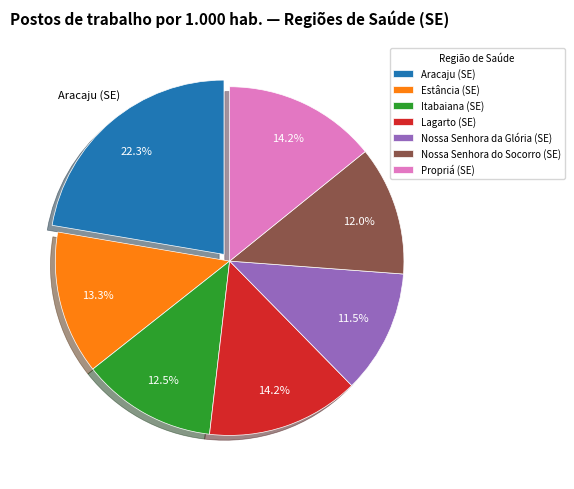

True or false: Propriá (SE) accounts for 26% of the total.

False